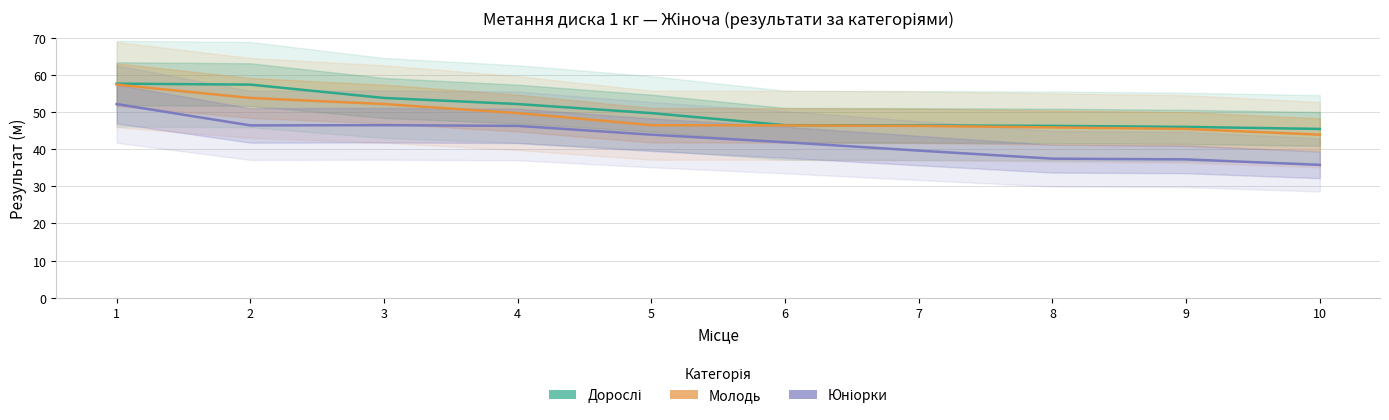

What is the sum of the Молодь values at 5 and 10?

90.4